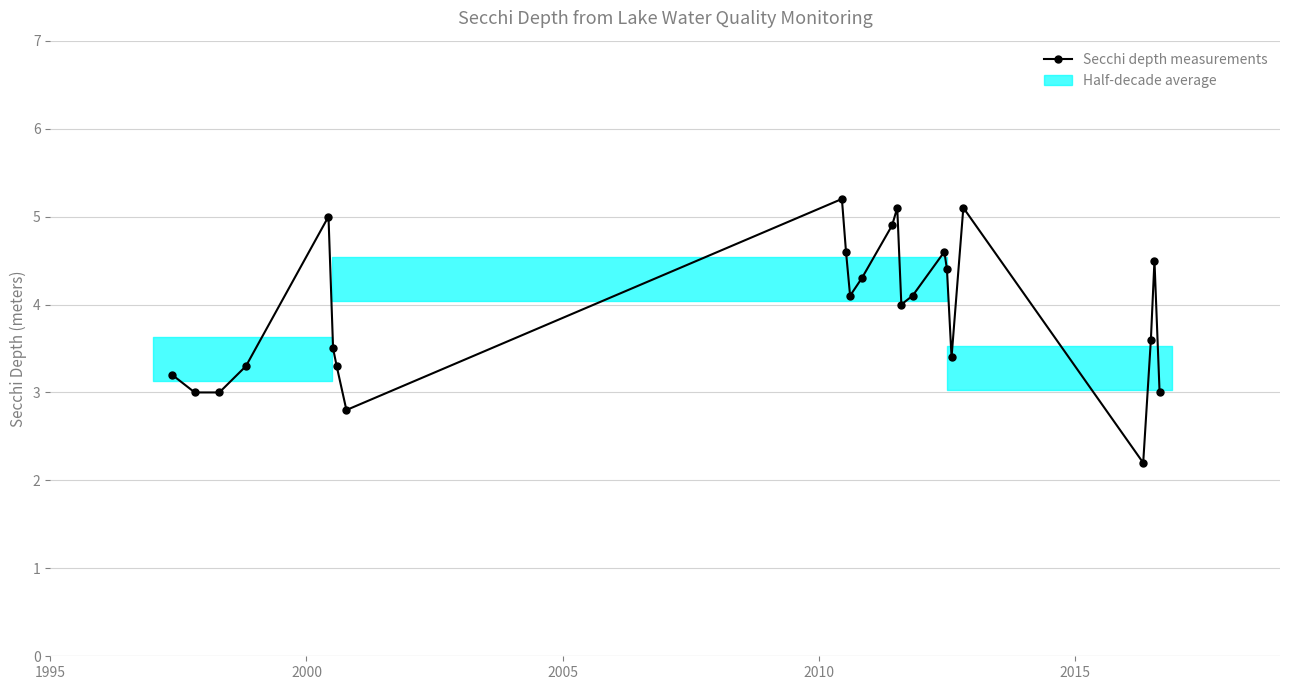

How many points are higher than both their immediate neighbors (excluding endpoints)?

6